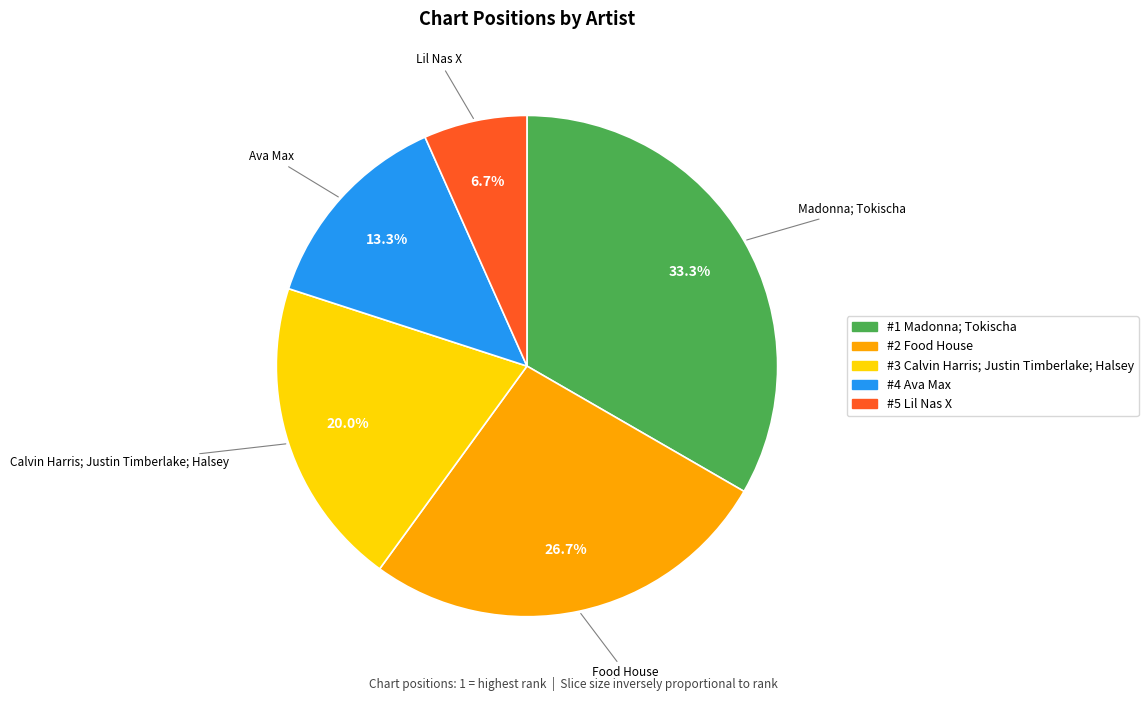

Count the number of slices in the pie.

5